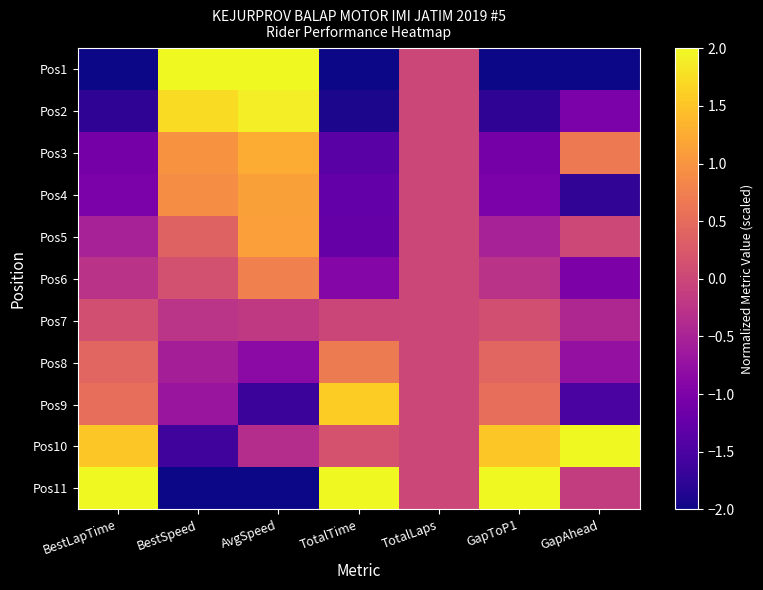

What is the smallest value displayed?

-2.0